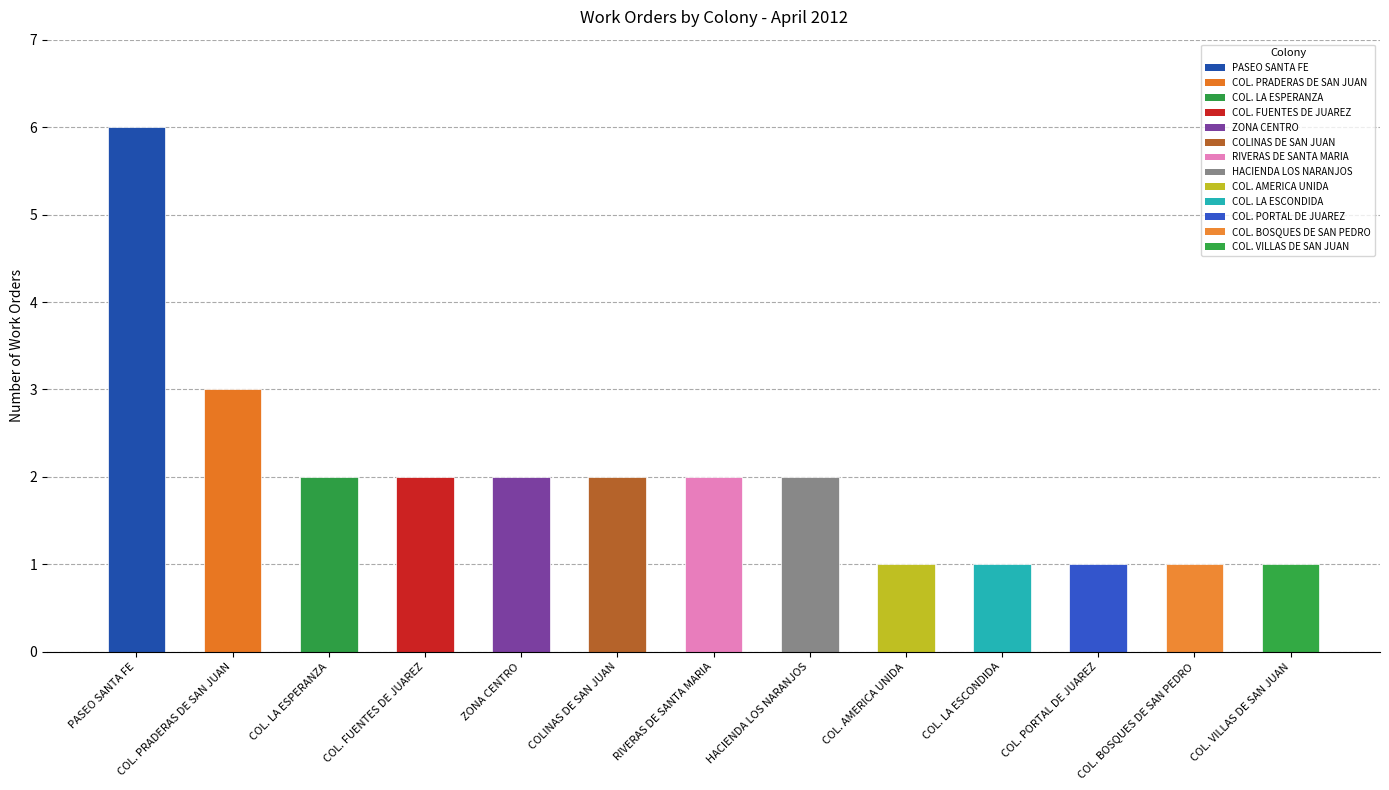

What is the label of the 7th bar from the left?

RIVERAS DE SANTA MARIA